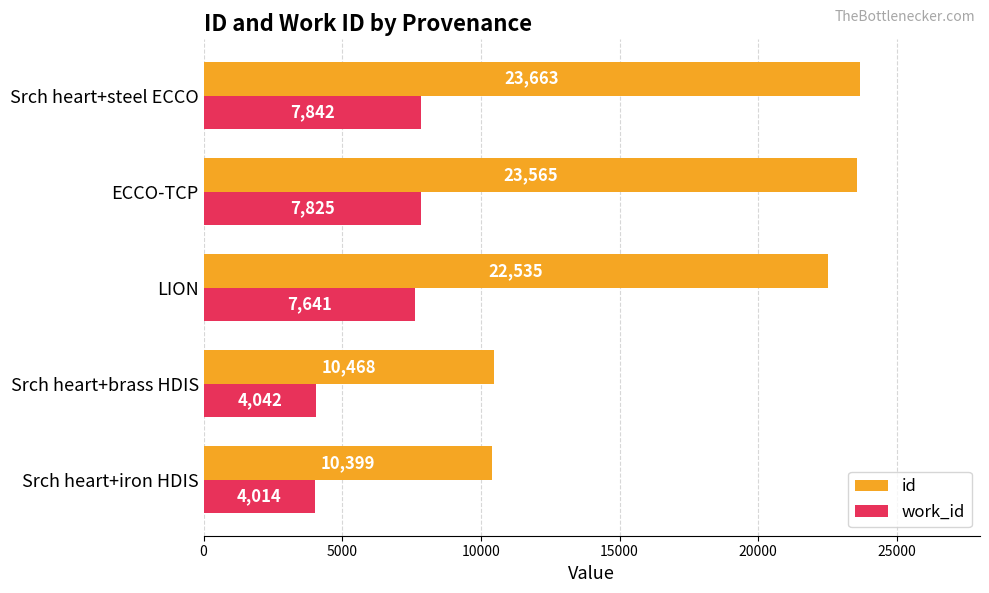

List the labels in order of id value, smallest first.

Srch heart+iron HDIS, Srch heart+brass HDIS, LION, ECCO-TCP, Srch heart+steel ECCO